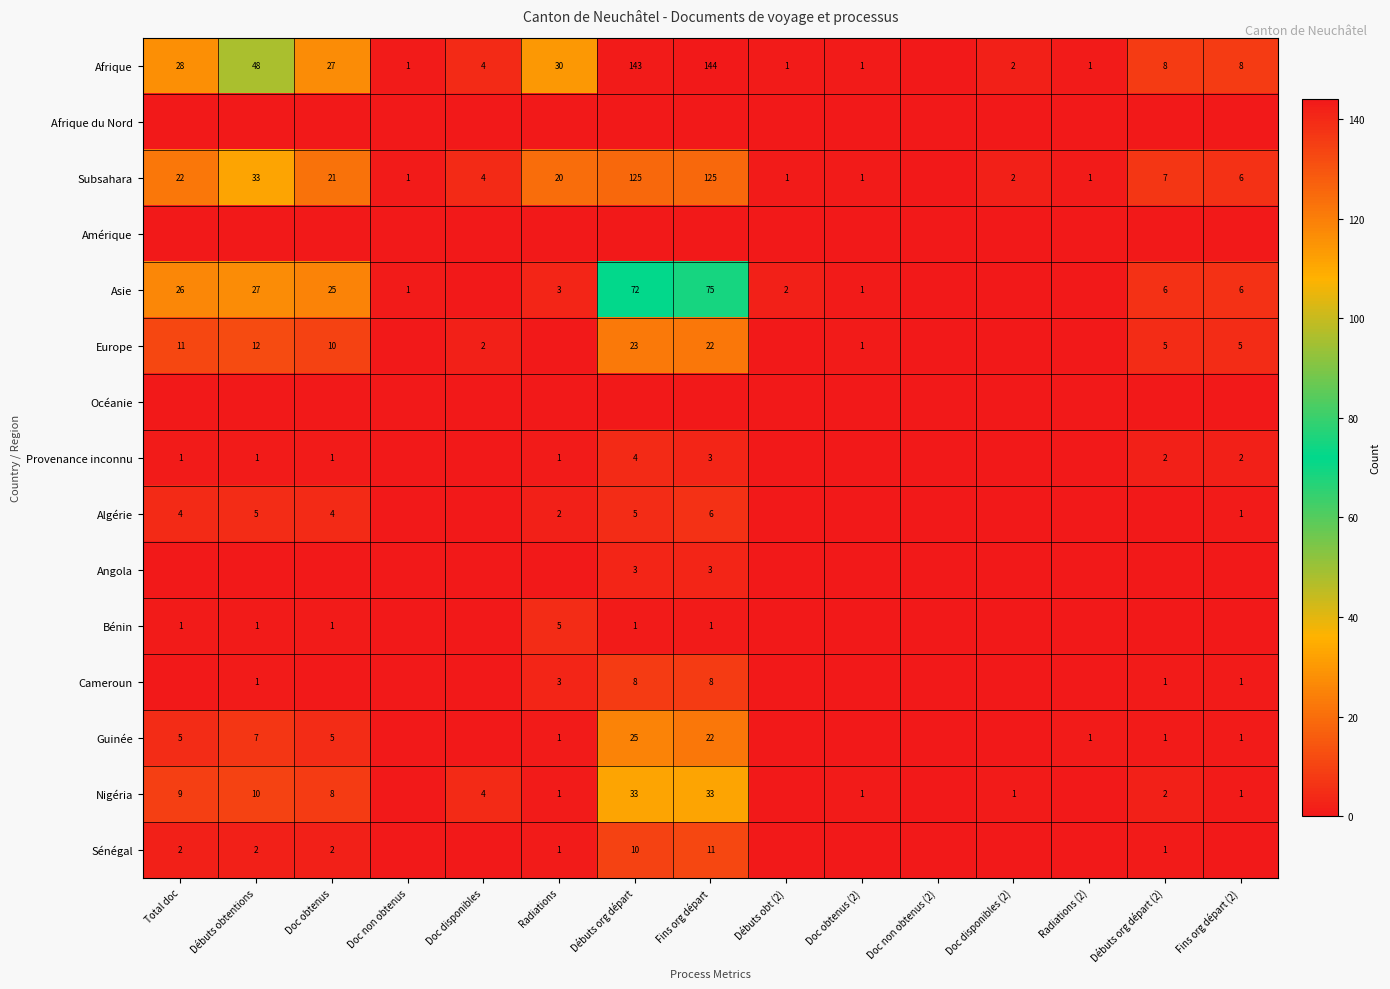

True or false: Cameroun has a value of 12 at Fins org départ.

False